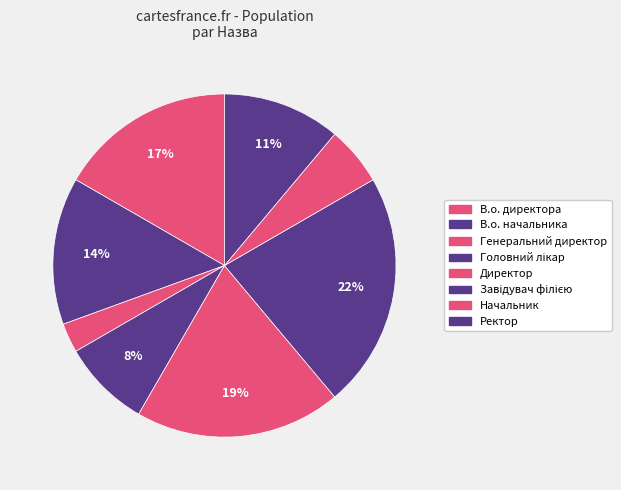

Which category has the smallest portion of the pie?

Генеральний директор